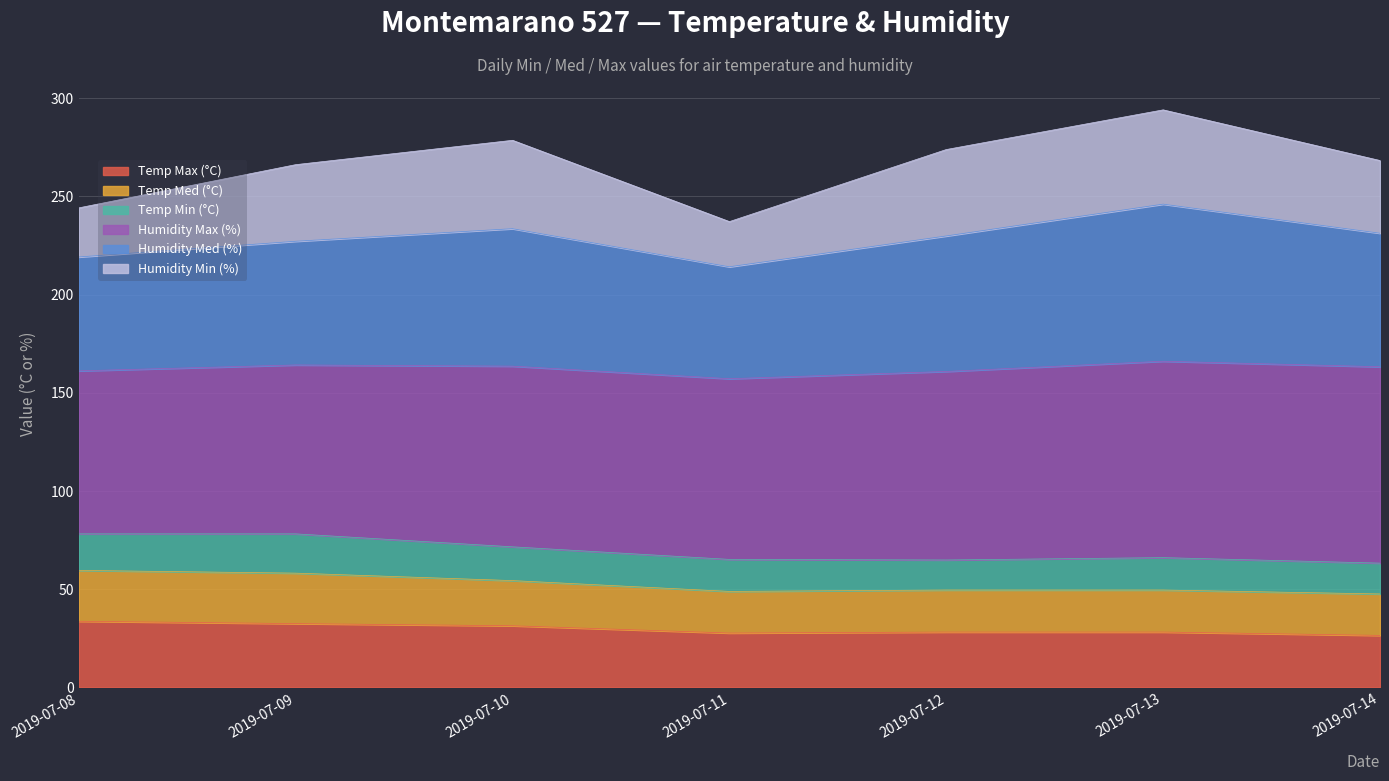

The Temp Max (°C) series shows 44.6 at 2019-07-14. True or false?

False